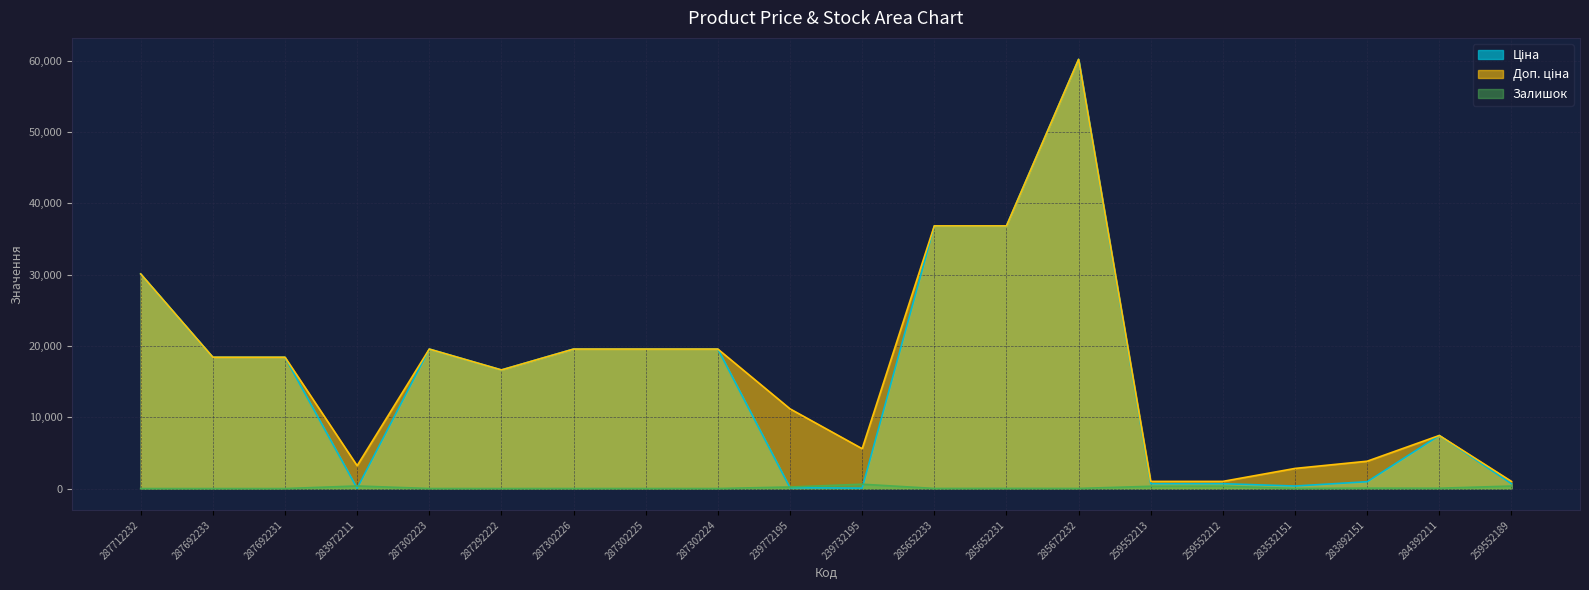

True or false: Ціна and Доп. ціна cross at least once.

False